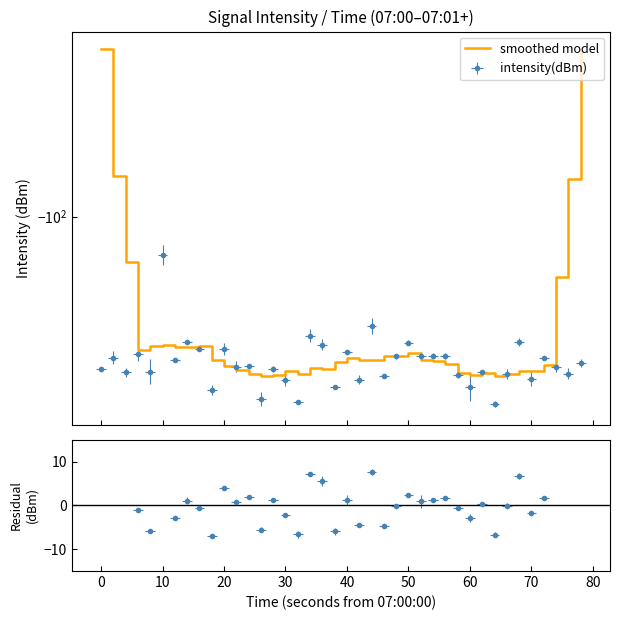

What is the difference between the maximum and minimum values?

58.7